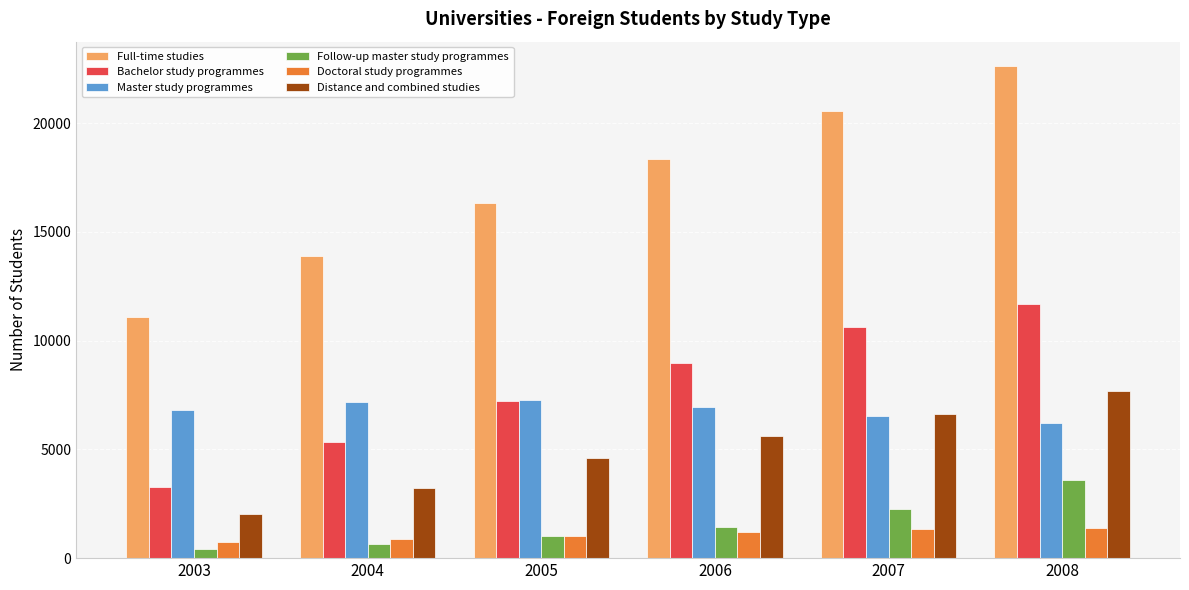

What is the difference between the maximum and second lowest values in the Full-time studies series?

8720